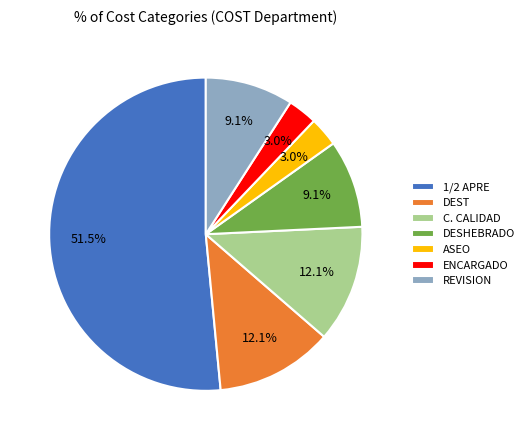

What is the ratio of the value at 1/2 APRE to the value at DESHEBRADO?

5.7